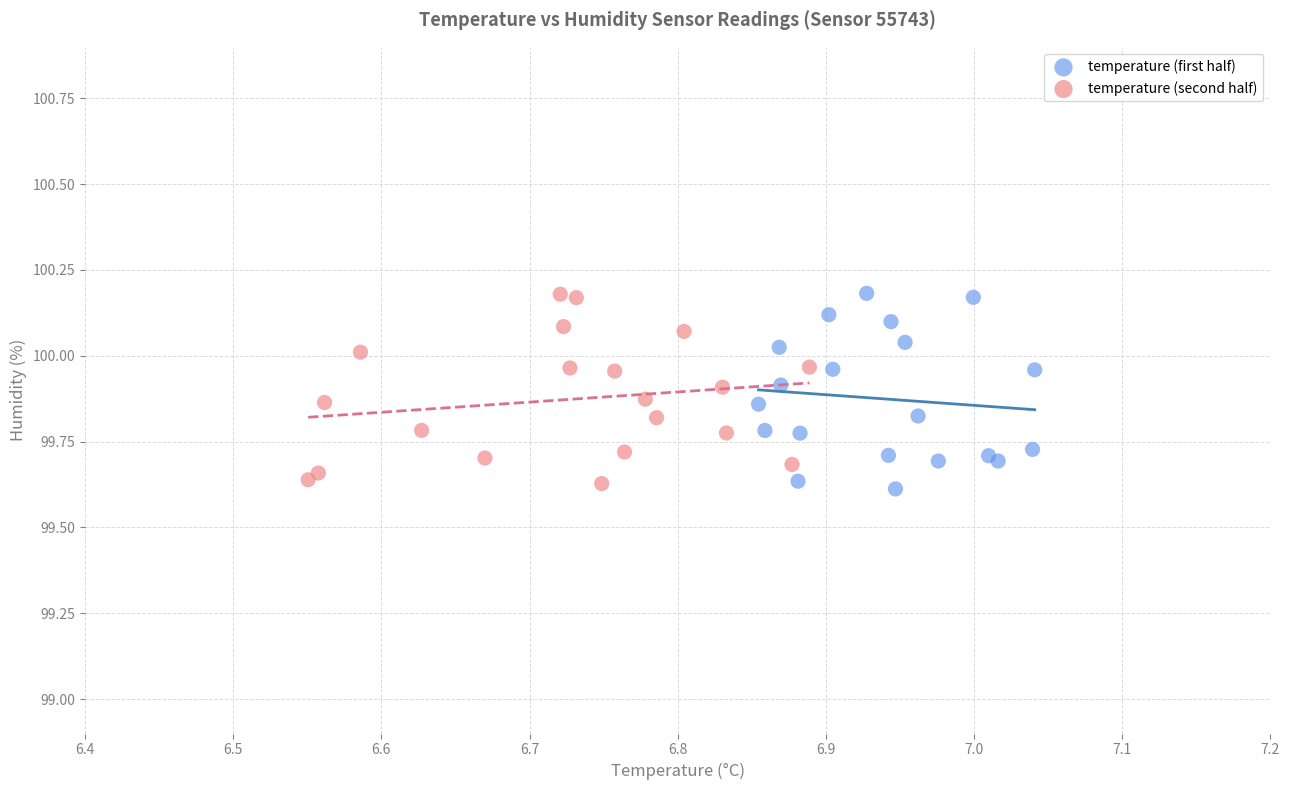

What are all the series names shown in the legend?

temperature (first half), temperature (second half)